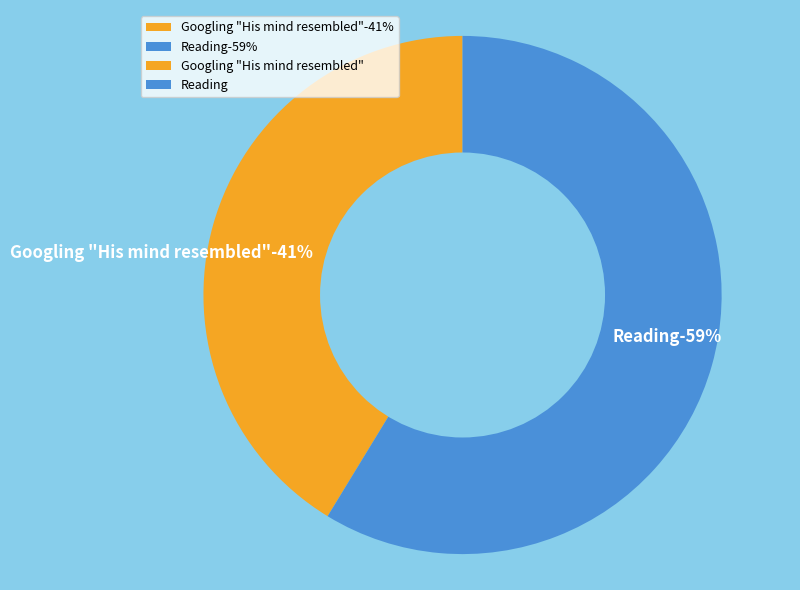

Which has a higher value, Reading or Googling "His mind resembled"?

Reading